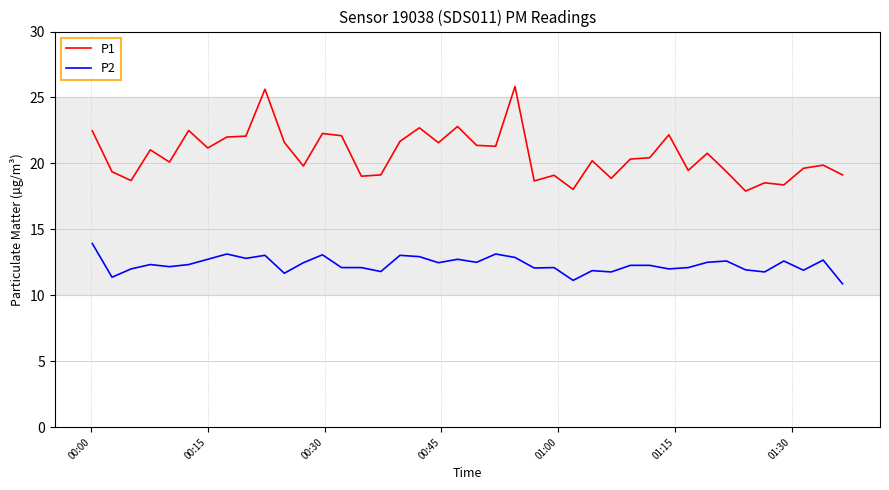

List the series in order of their overall mean, lowest first.

P2, P1